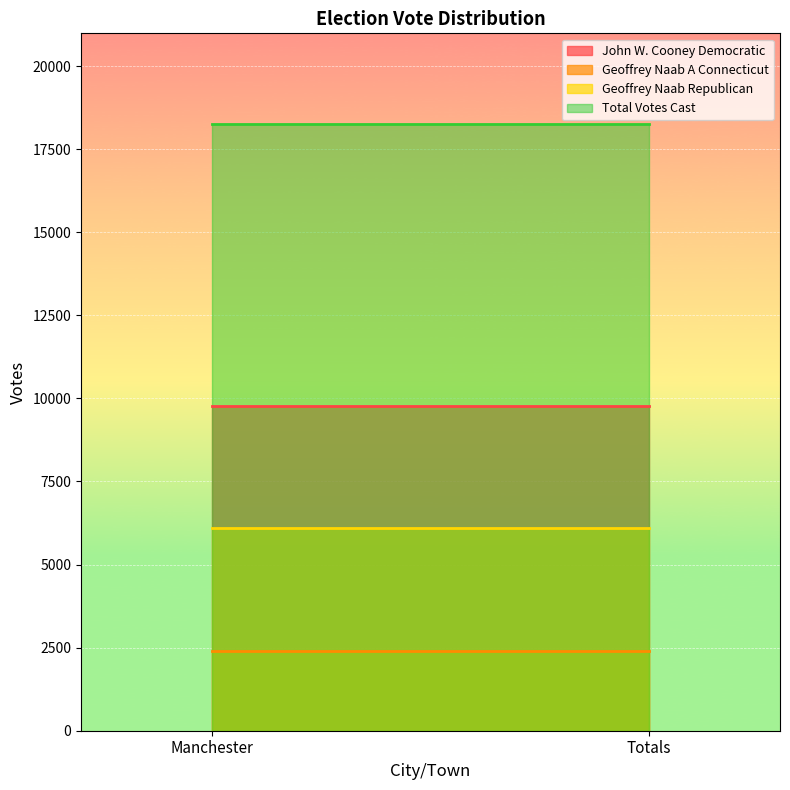

Where is Geoffrey Naab A Connecticut nearest to the value 2403?

Manchester